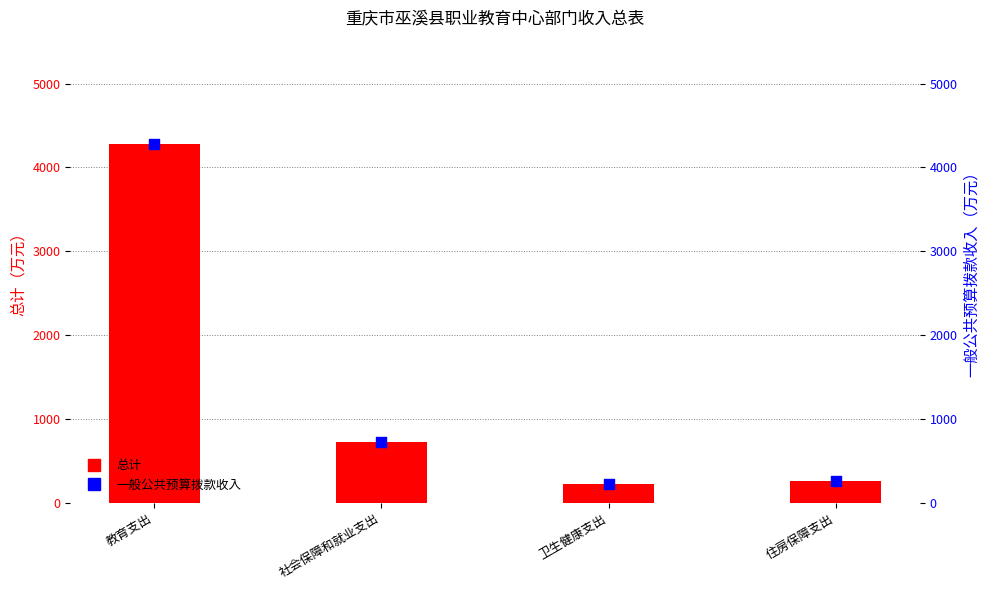

Is the value of 总计 at 教育支出 greater than the value of 一般公共预算拨款收入 at 教育支出?

No